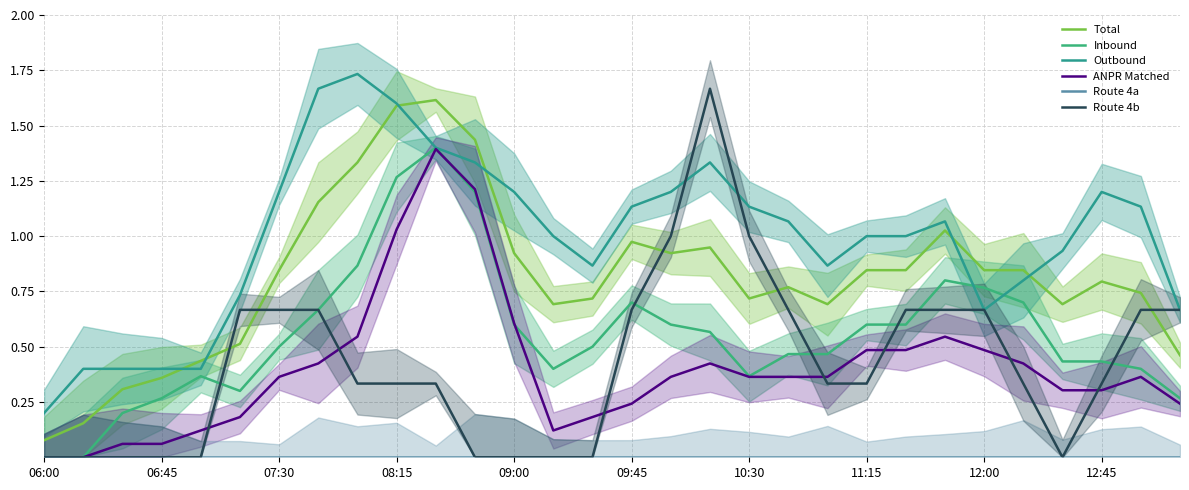

True or false: Route 4b and Route 4a cross at least once.

False